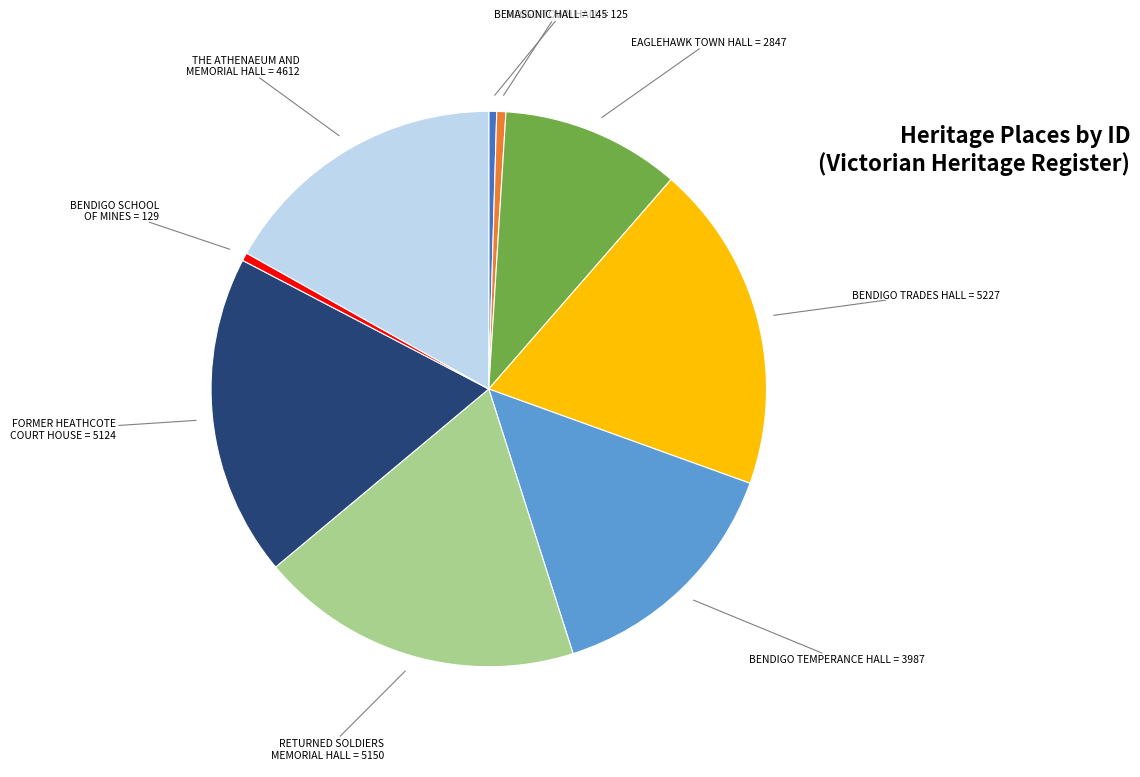

True or false: BENDIGO TRADES HALL accounts for 9% of the total.

False